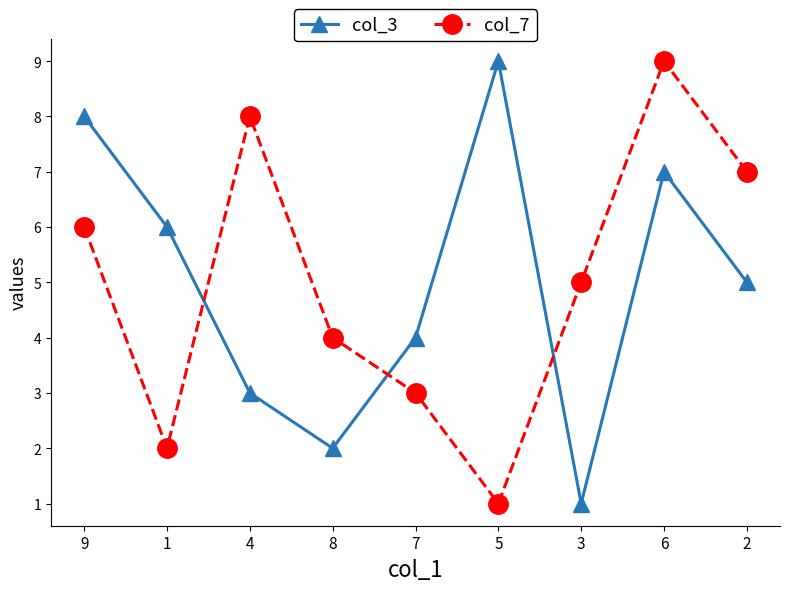

What are all the series names shown in the legend?

col_3, col_7